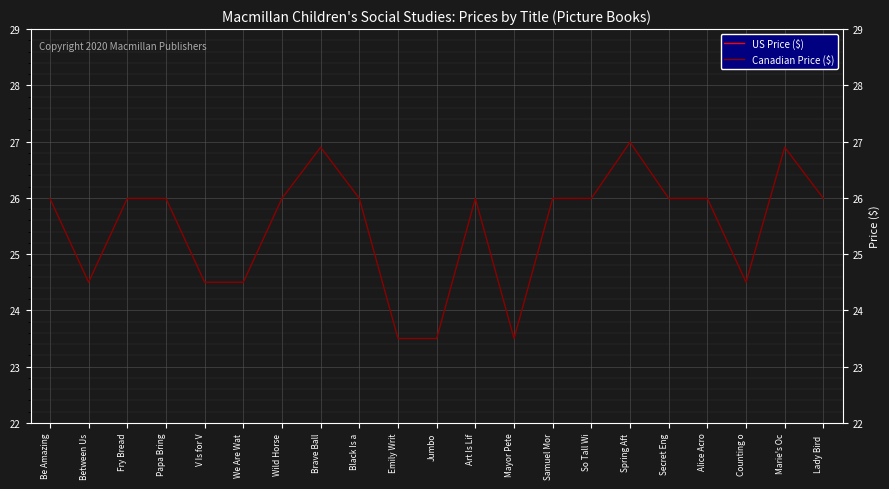

What is the total value across all series at Papa Bring?

45.0